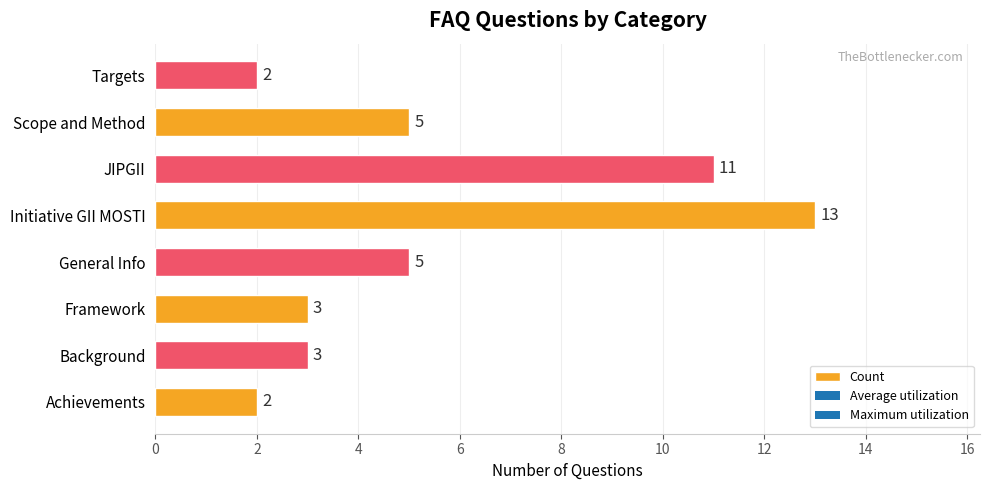

Reading bottom to top, transcribe all the data shown in this chart.

Achievements=2	Background=3	Framework=3	General Info=5	Initiative GII MOSTI=13	JIPGII=11	Scope and Method=5	Targets=2